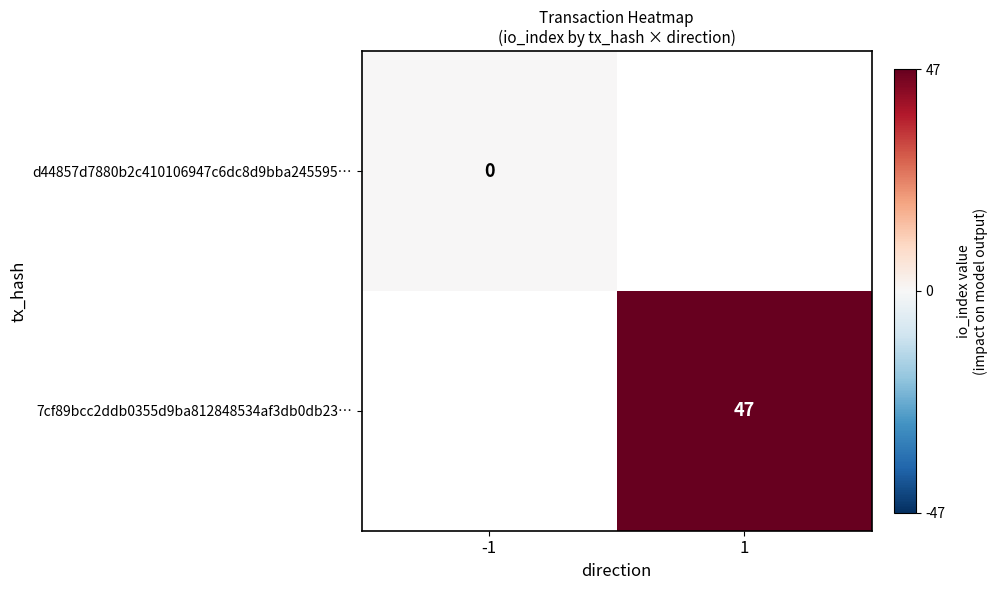

The value of 7cf89bcc2ddb0355d9ba812848534af3db0db23… at 1 is 47. True or false?

True